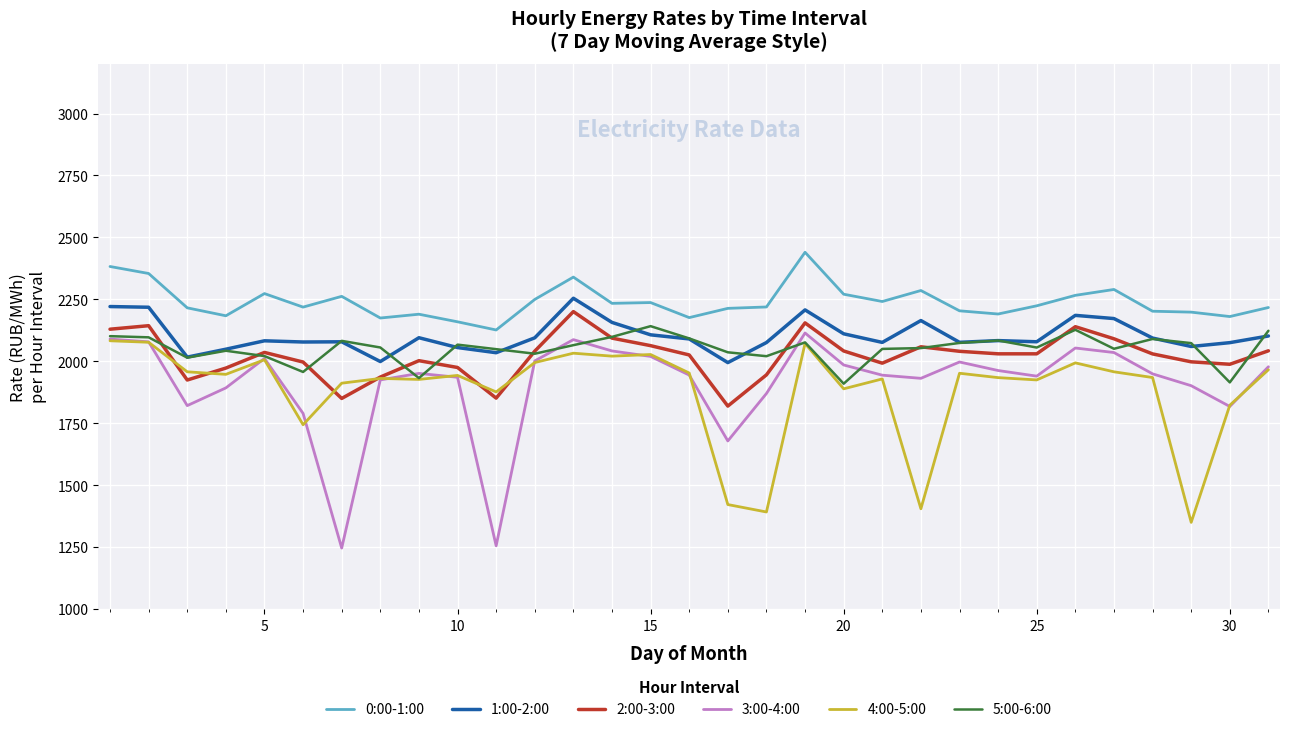

True or false: 5:00-6:00 and 0:00-1:00 intersect in this chart.

False